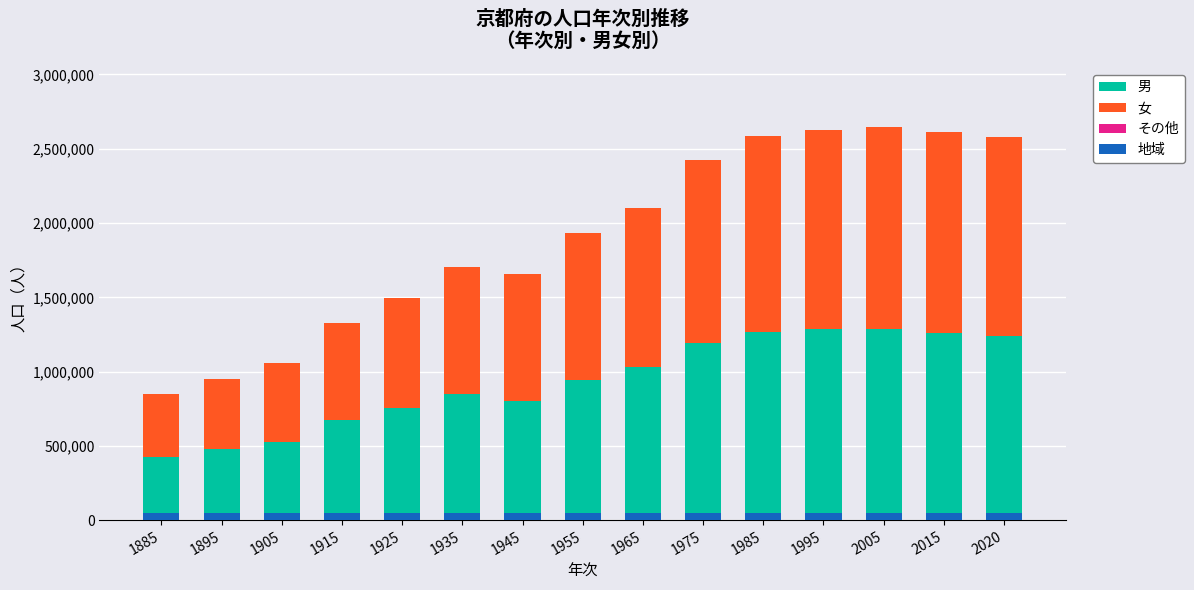

Which series changed the most between 1905 and 1985?

女